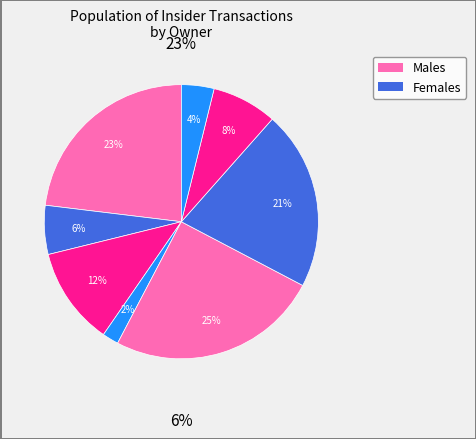

To the nearest percent, what is the average slice percentage?

12%